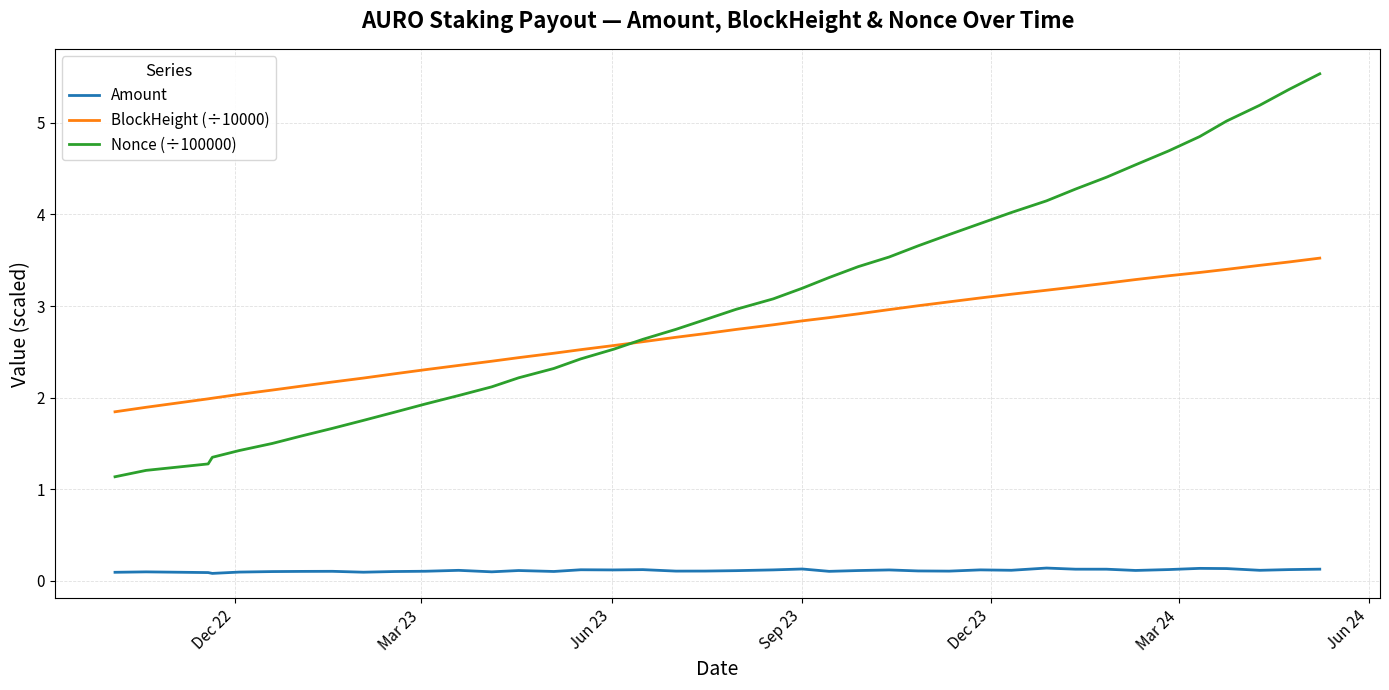

What is the maximum value shown in the chart?

5.5